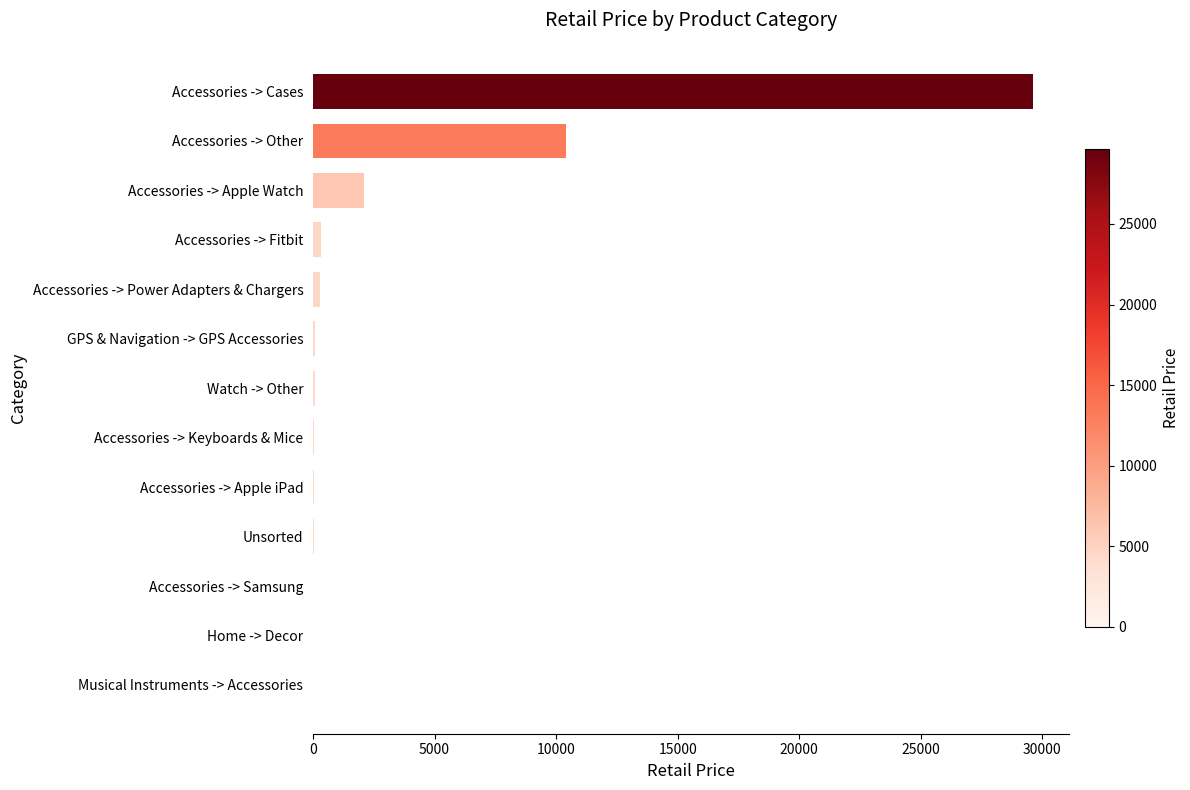

Which label corresponds to the largest value in the chart?

Accessories -> Cases